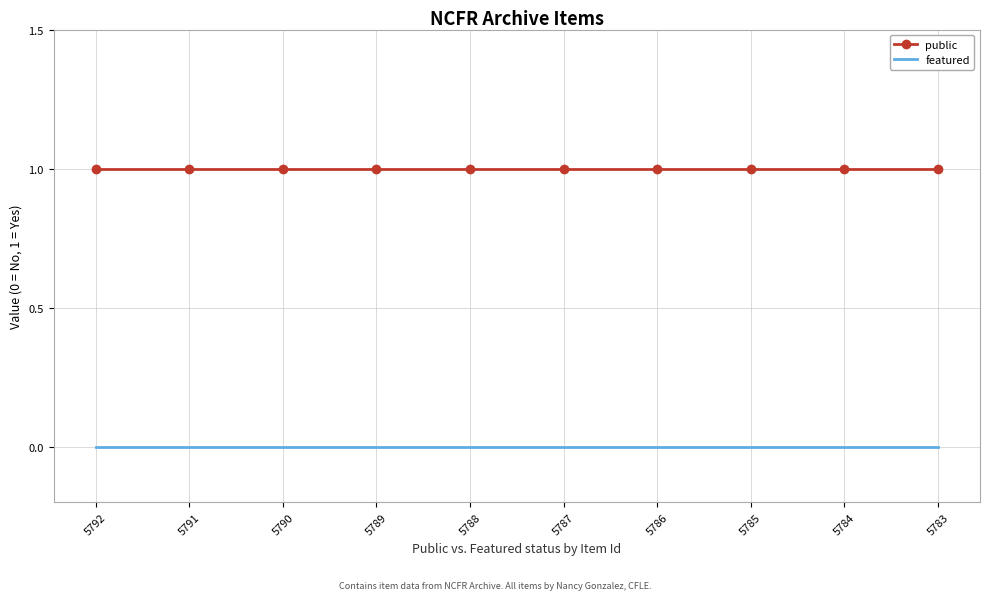

Is the value of featured at 5791 greater than the value of public at 5785?

No